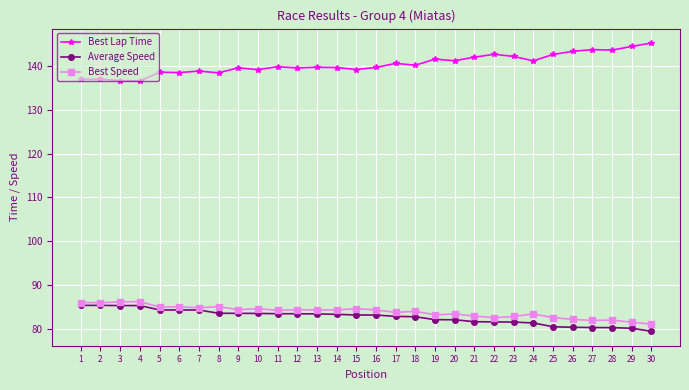

What is the difference between the highest and lowest values at 2?

51.7